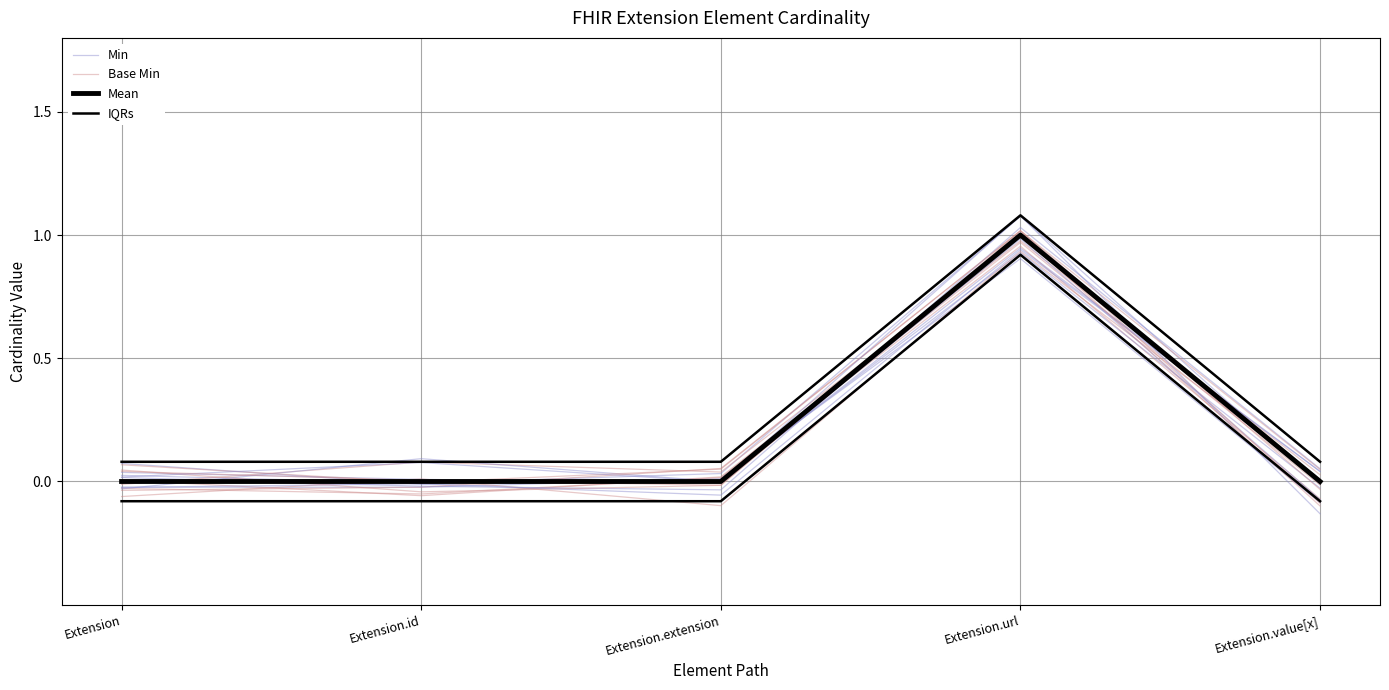

The value of Base Min at Extension.value[x] is 0.0. True or false?

False